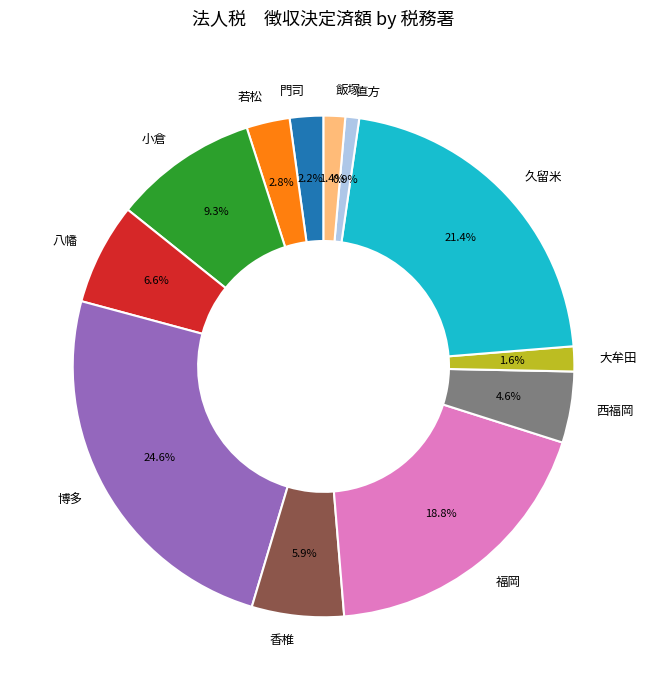

To the nearest percent, what percentage of the pie is 八幡?

7%